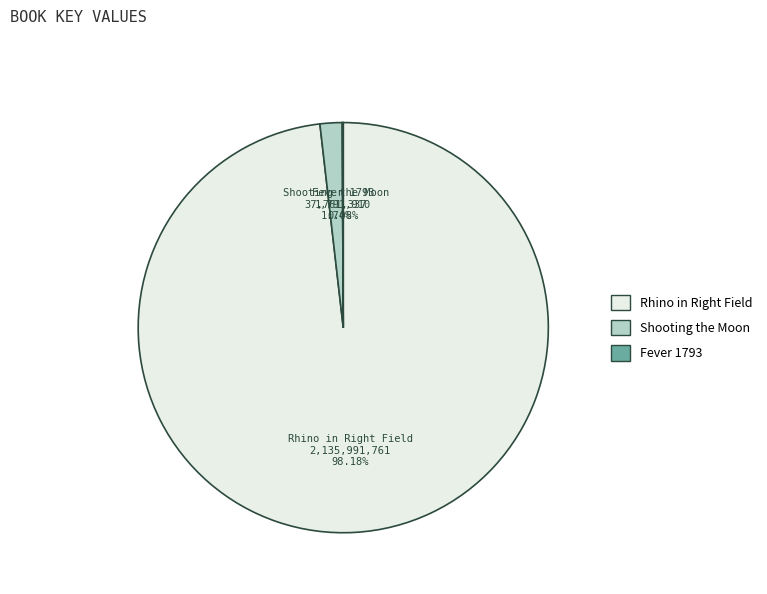

Is there any slice that represents more than half of the pie?

Yes